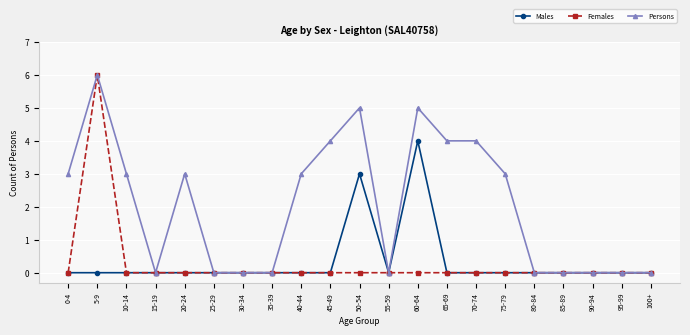

What is the label of the 3rd point from the left?

10-14